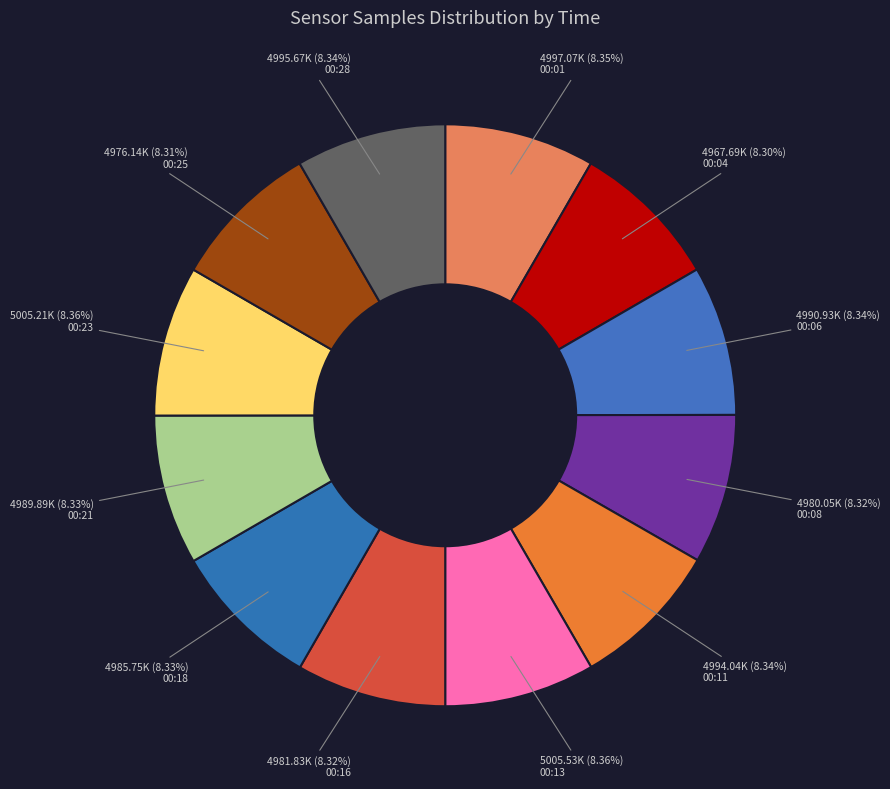

How many slices are in this pie chart?

12